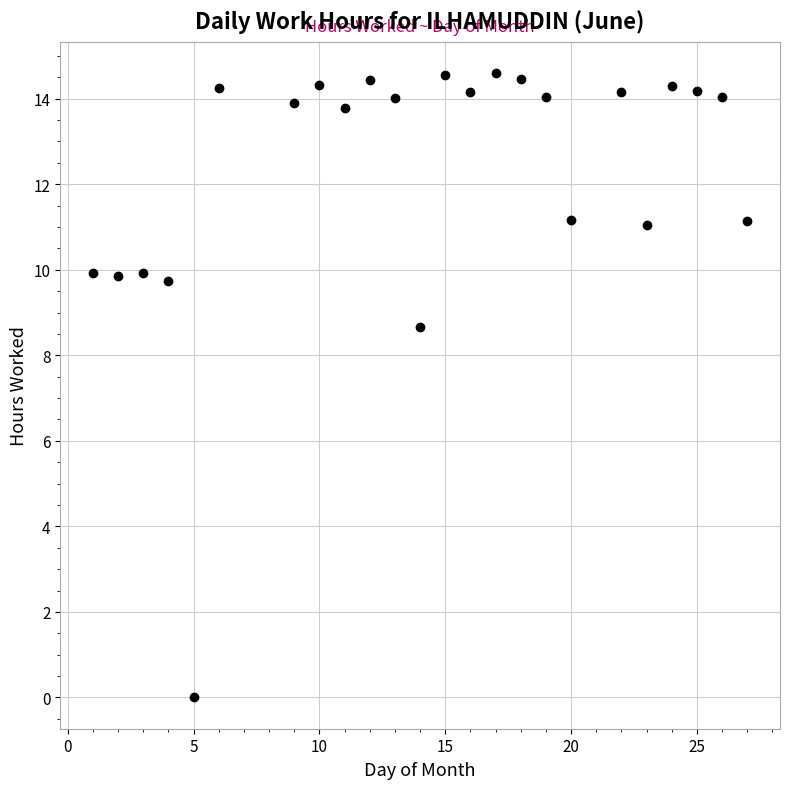

What is the range of Y values (max minus min)?

14.6